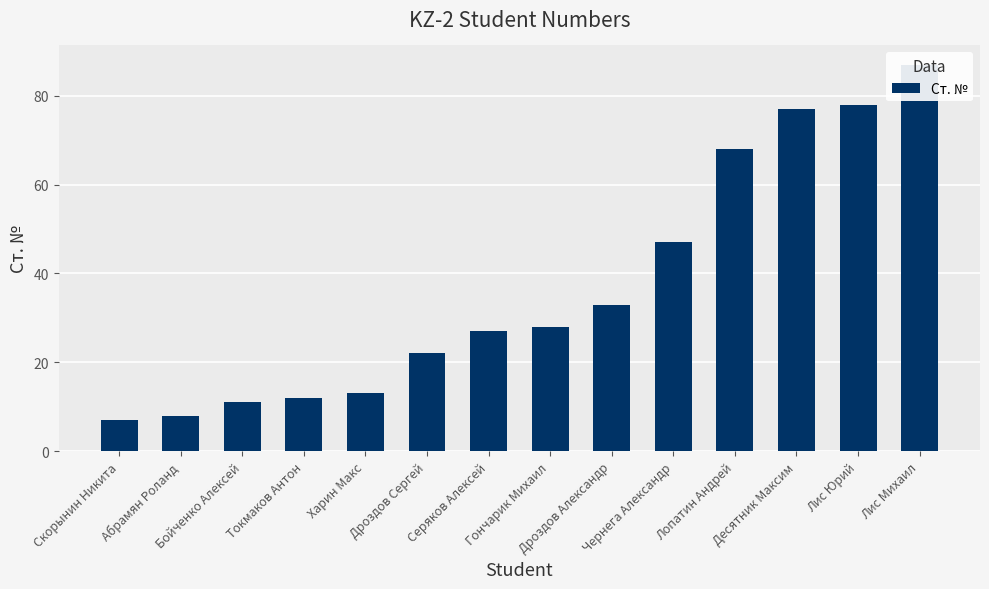

Does the chart contain stacked bars?

No